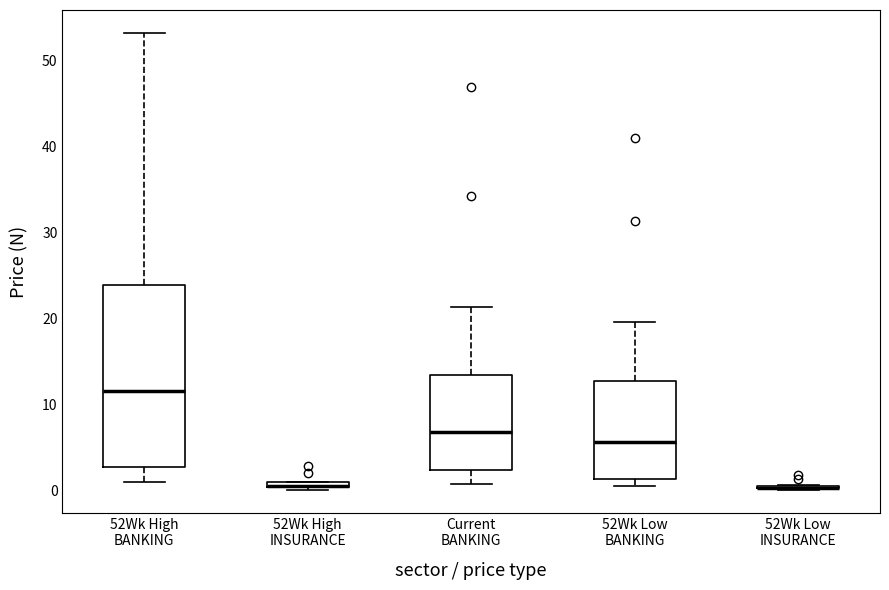

Where is the upper edge of the box for 52Wk High INSURANCE on the y-axis? The values are not printed on the chart, so give them approximately, as read against the axis.

1